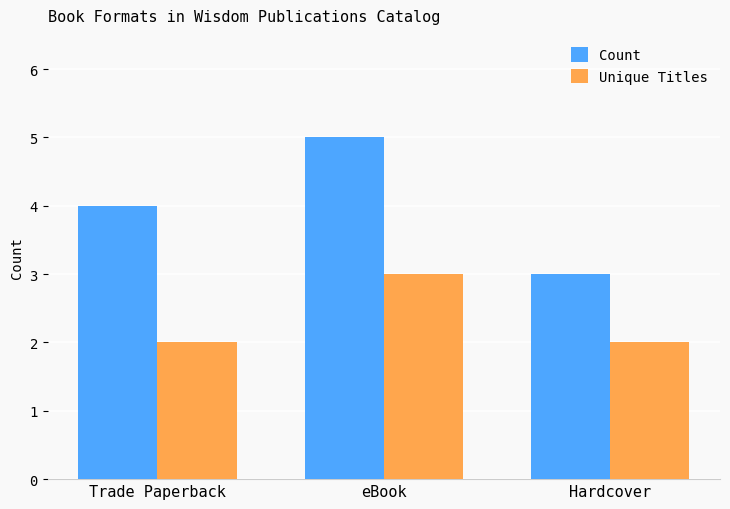

Reading right to left, list all the values displayed in this chart.

Count: 3	5	4
Unique Titles: 2	3	2